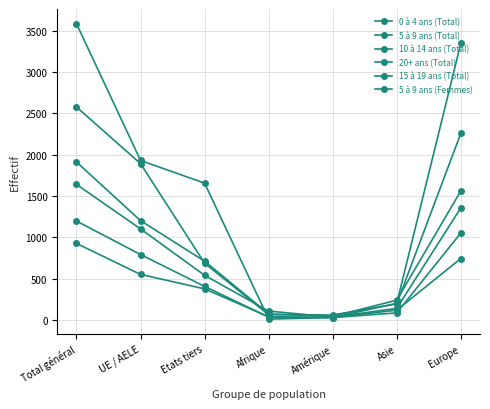

Where is the first local minimum for 5 à 9 ans (Femmes)?

Amérique